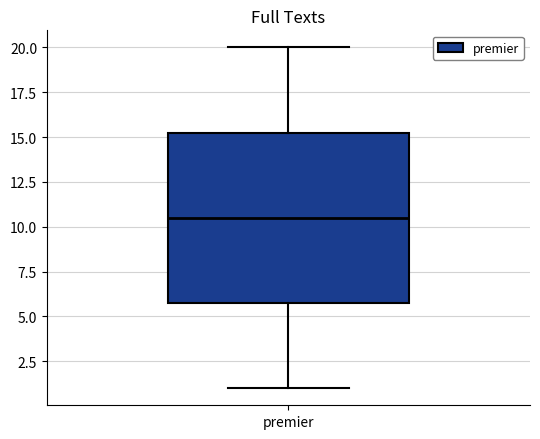

Transcribe this box plot: give where the median line is, the range the box spans, and where the two whiskers end, as read against the y-axis. The values are not printed on the chart, so give them approximately, as read against the axis.

median 10.5, box 6.0 to 15.5, whiskers 1.0 to 20.0